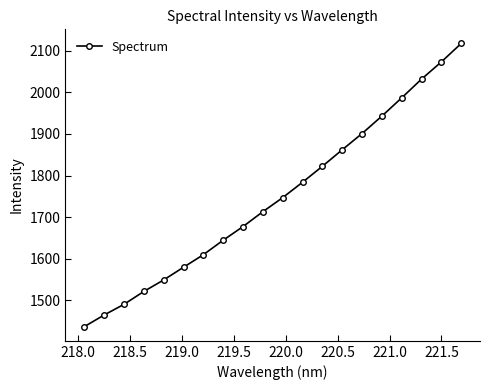

What is the value of the 19th point from the left?

2073.0